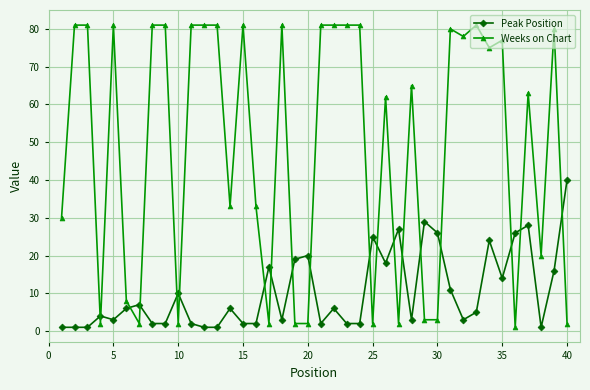

Which series has the widest spread of values?

Weeks on Chart